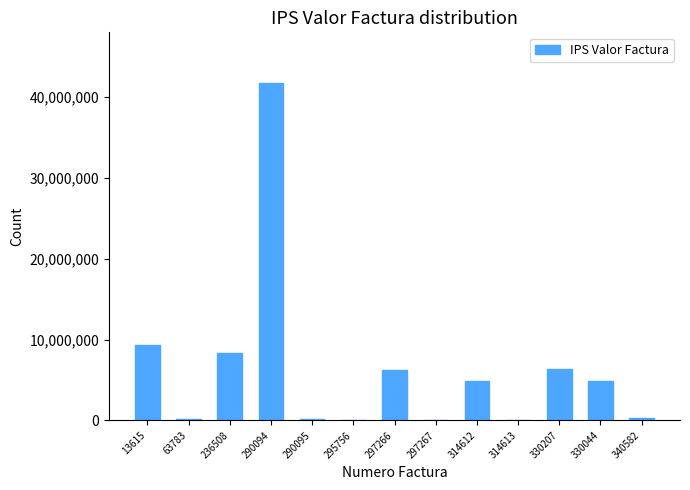

What is the greatest value displayed?

41761732